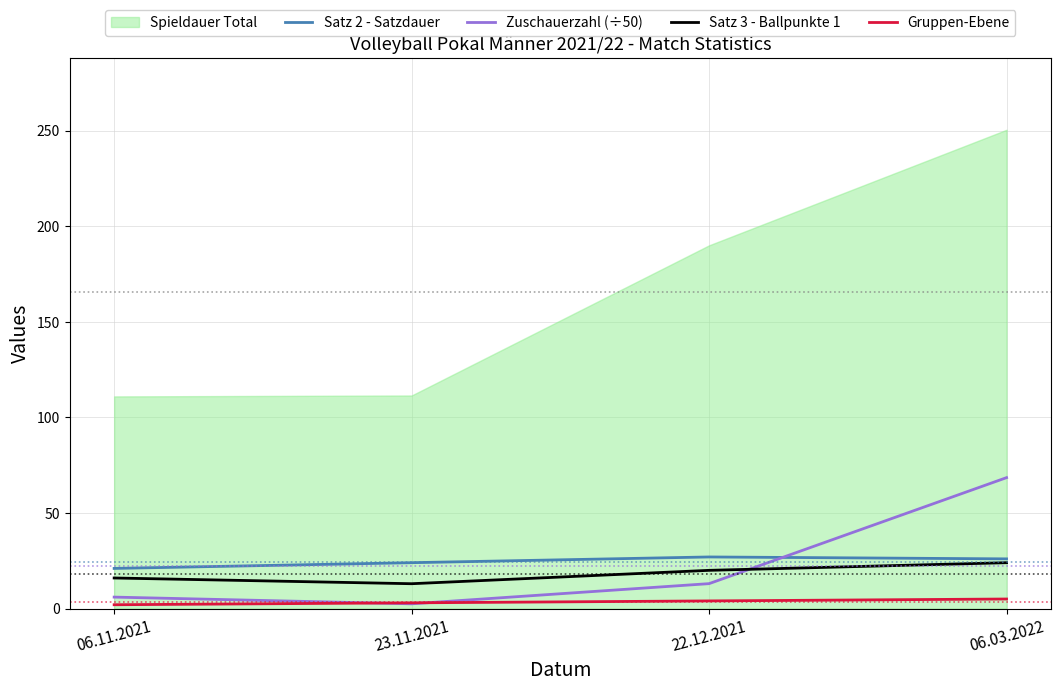

Is the value of Zuschauerzahl (÷50) at 06.11.2021 greater than the value of Satz 2 - Satzdauer at 23.11.2021?

No